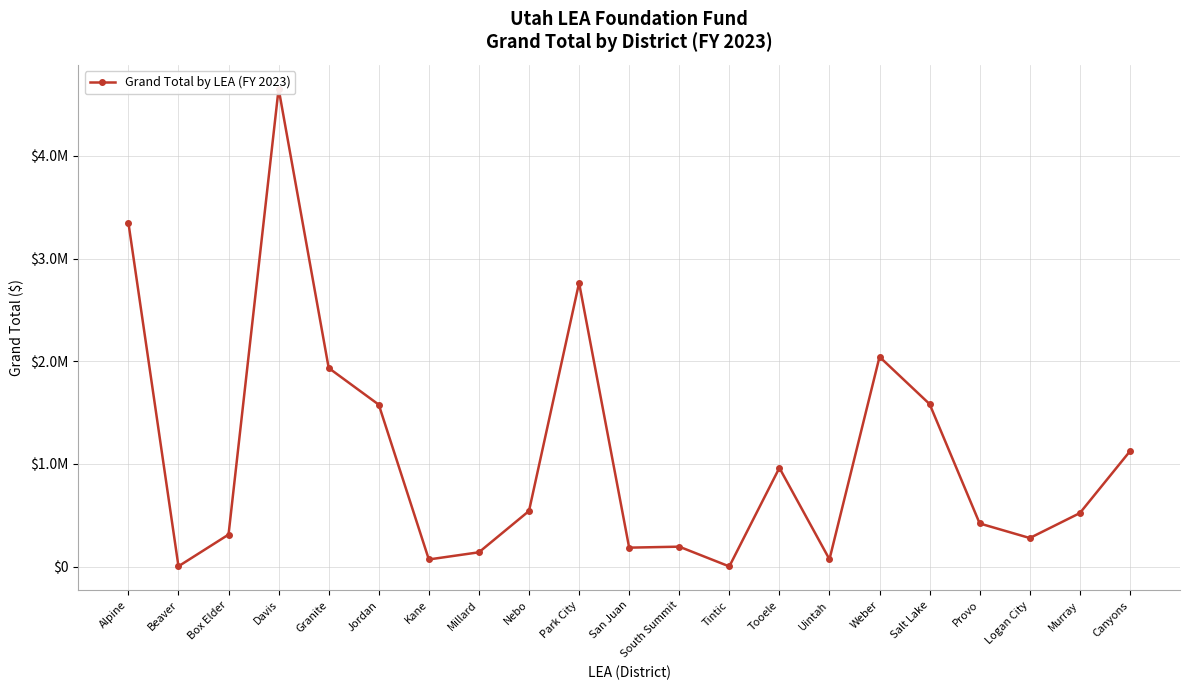

The value at Box Elder is 122992.9. True or false?

False